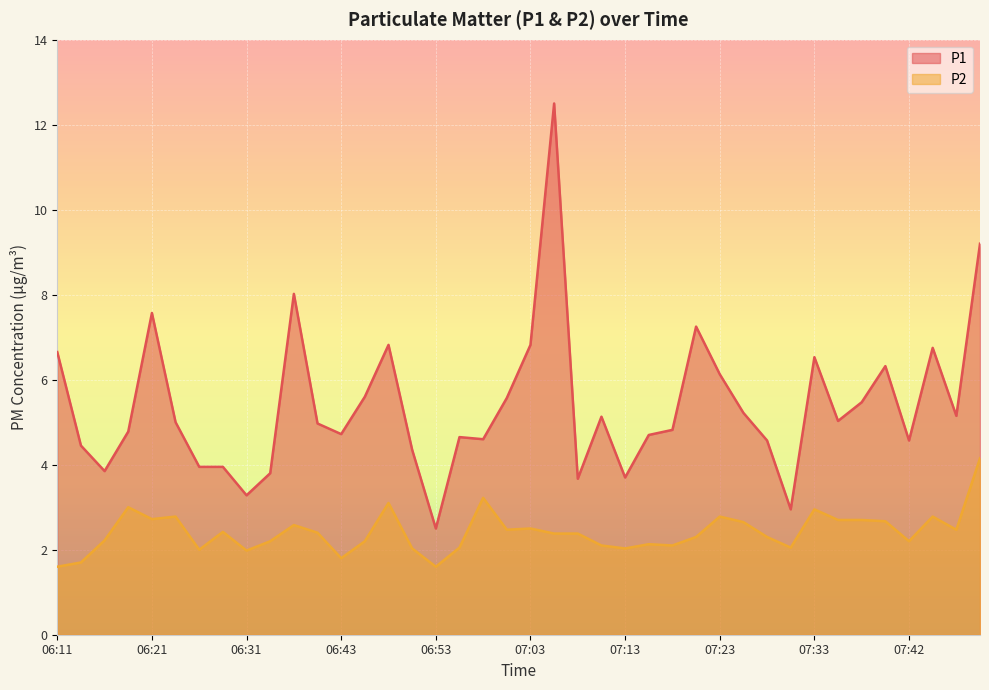

List the series in order of their peak value, highest first.

P1, P2